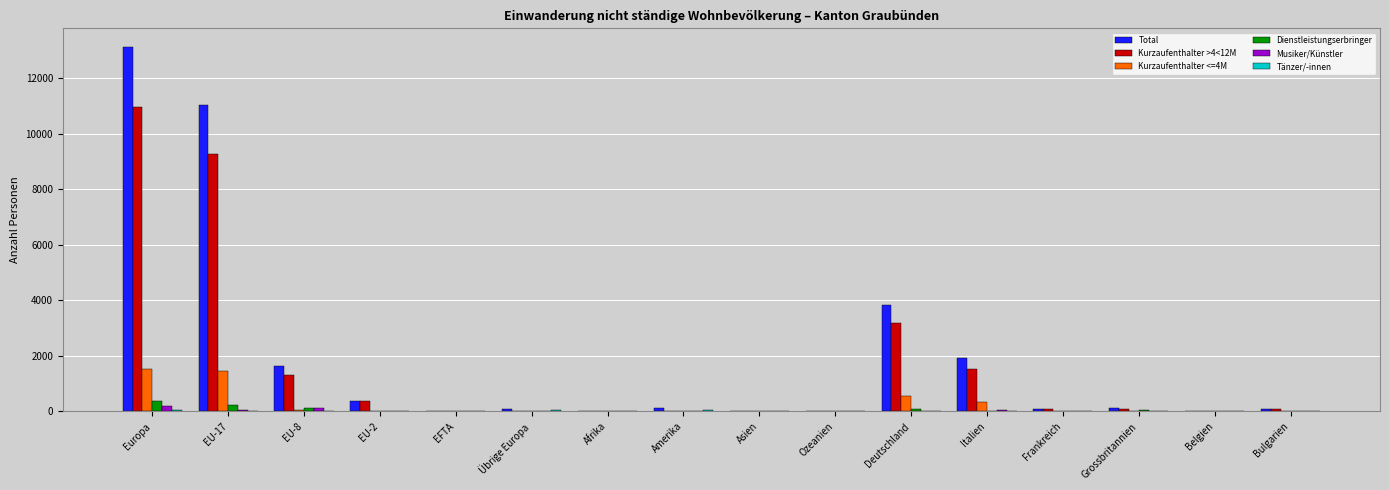

Is the value of Kurzaufenthalter >4<12M at EU-8 greater than the value of Dienstleistungserbringer at Deutschland?

Yes